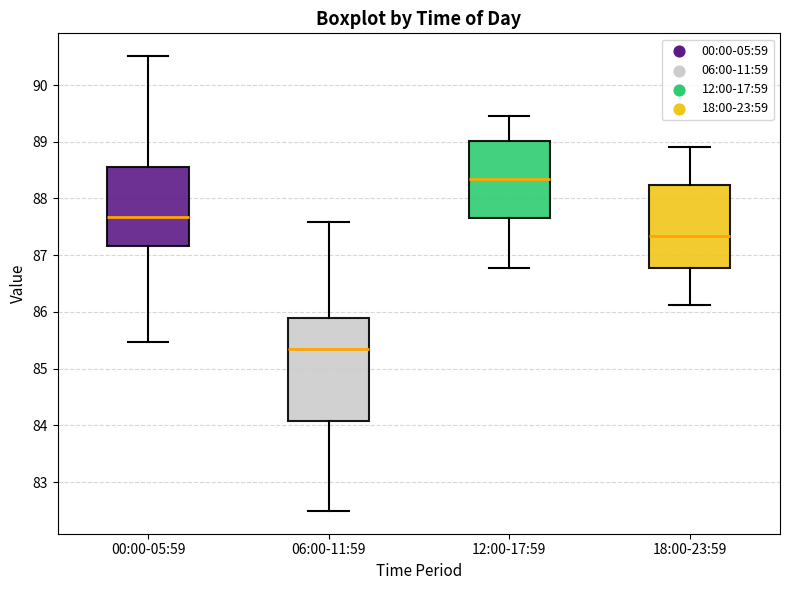

Which box is the tallest, from its lower edge to its upper edge?

06:00-11:59